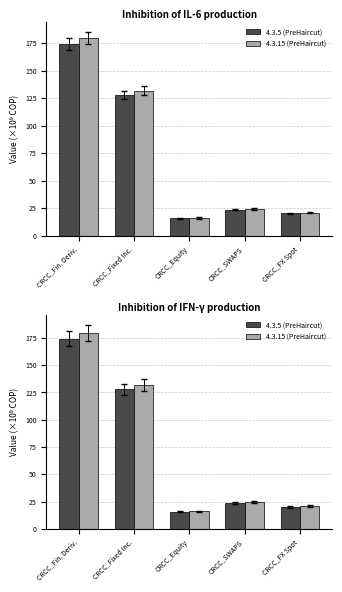

How many series are shown in this chart?

2